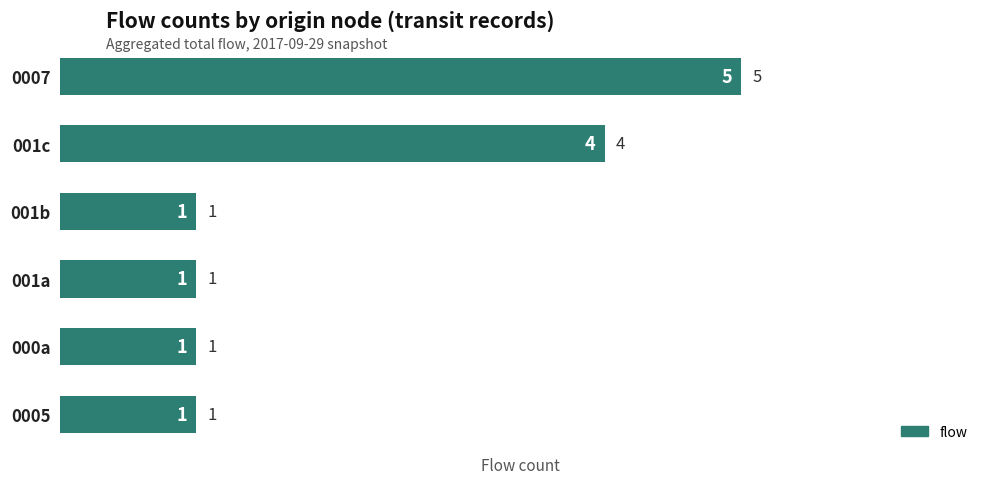

Does the chart contain stacked bars?

No